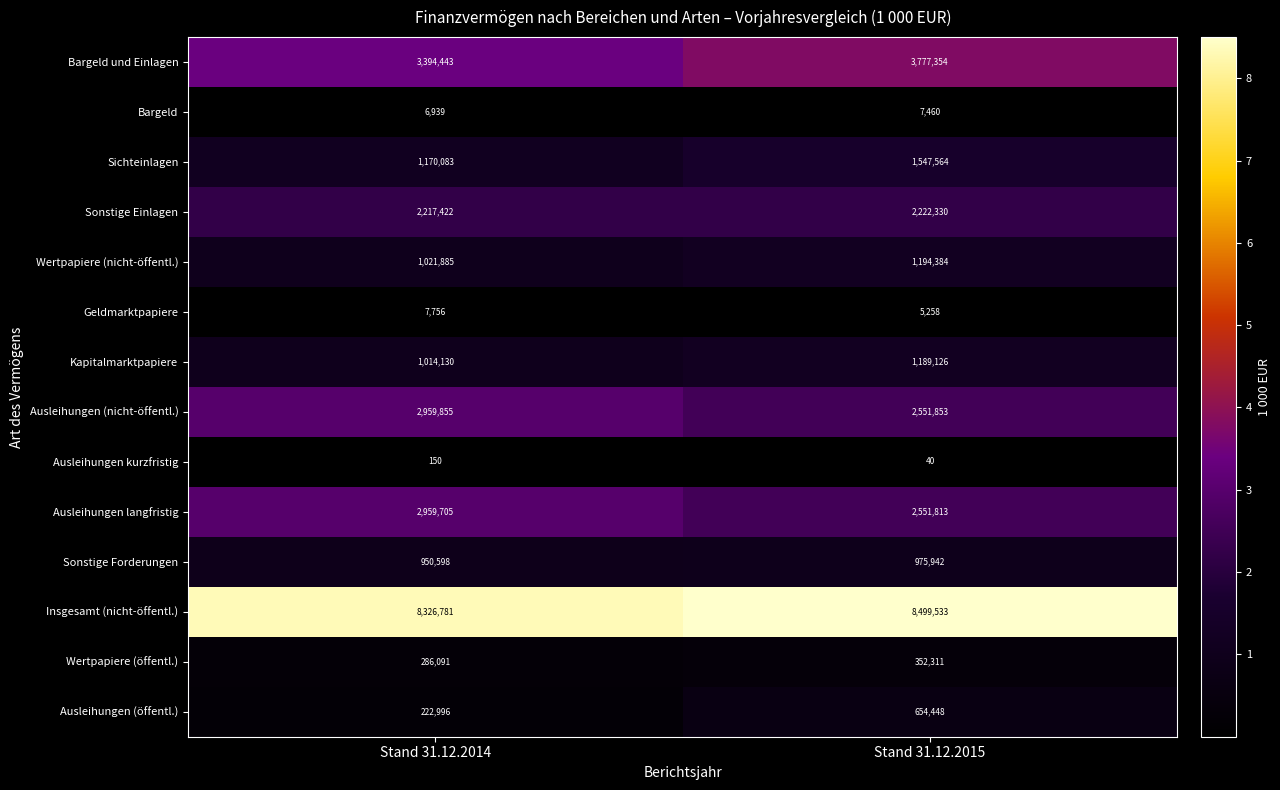

Which label corresponds to the largest value in the chart?

Stand 31.12.2015